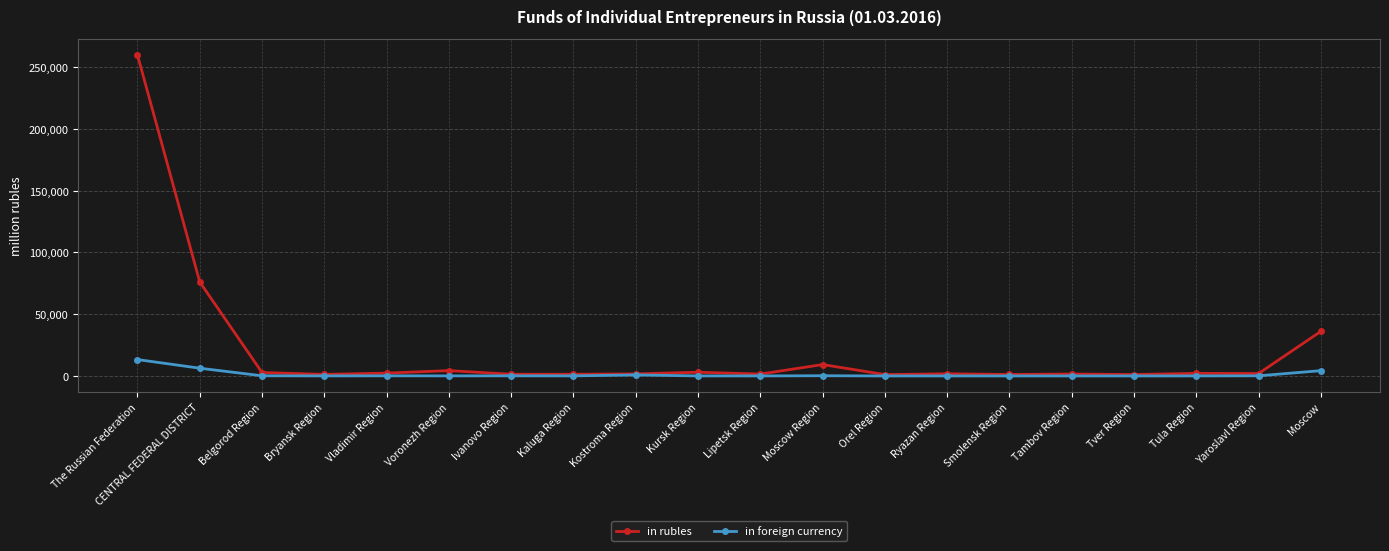

True or false: in foreign currency has more than 0 points higher than both neighbors.

True